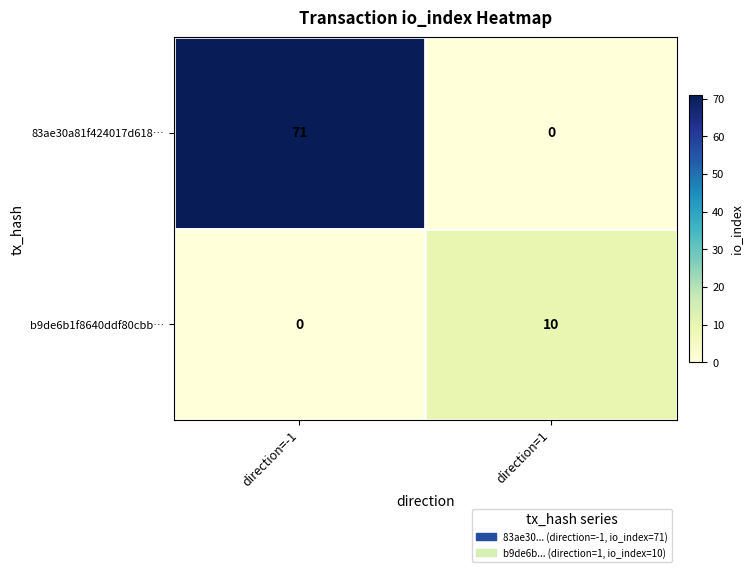

Rank the series at direction=1 from lowest to highest value.

83ae30a81f424017d618…, b9de6b1f8640ddf80cbb…